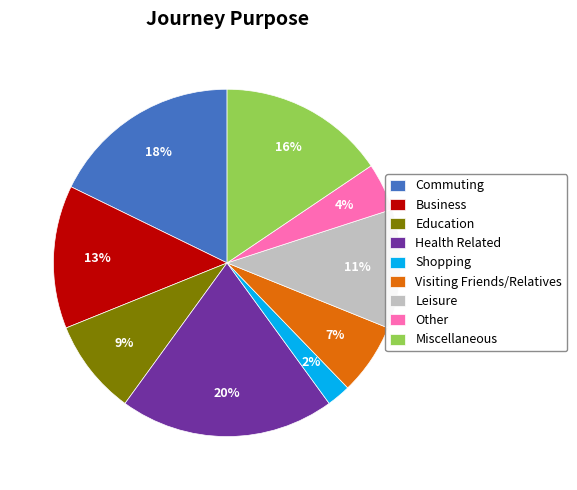

What percentage is the Visiting Friends/Relatives slice, to the nearest percent?

7%